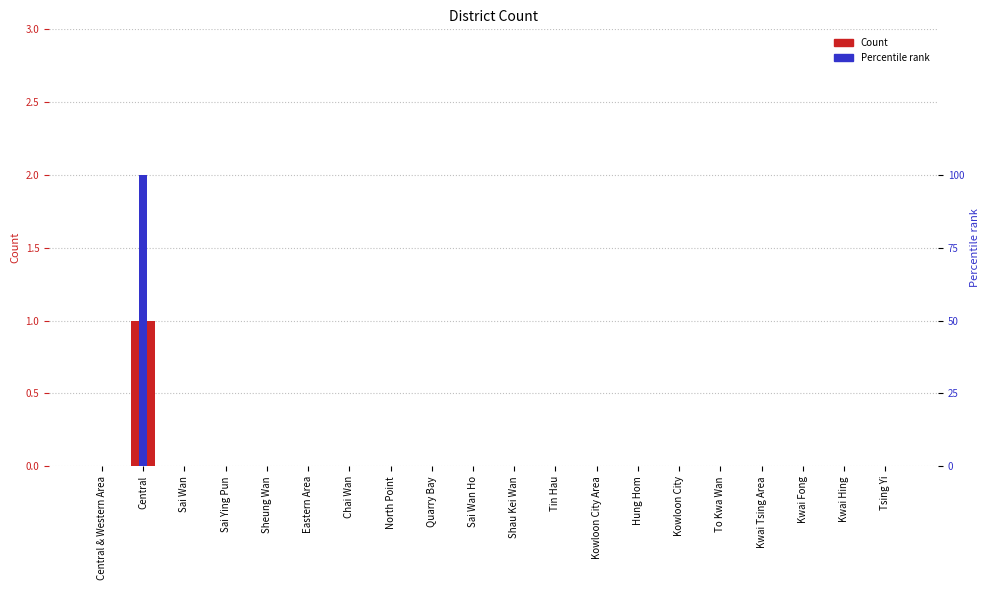

The Count series shows 1 at Shau Kei Wan. True or false?

False